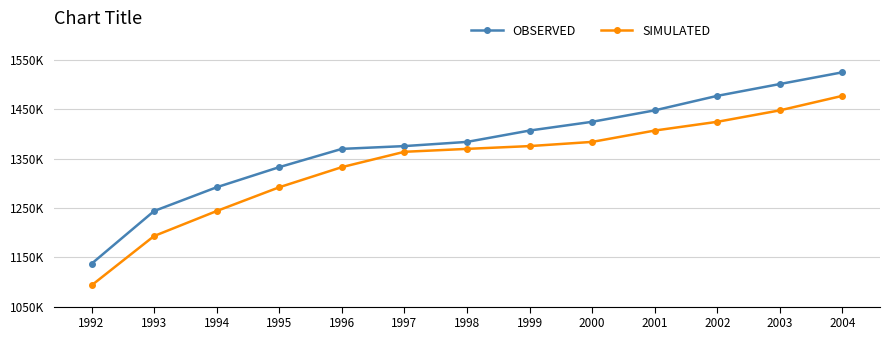

What are all the series names shown in the legend?

OBSERVED, SIMULATED